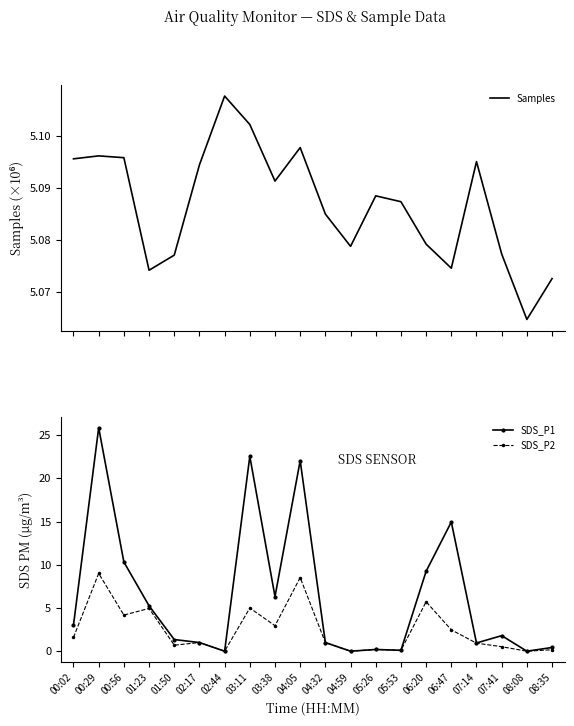

Which has a higher value, 00:29 or 03:38?

00:29